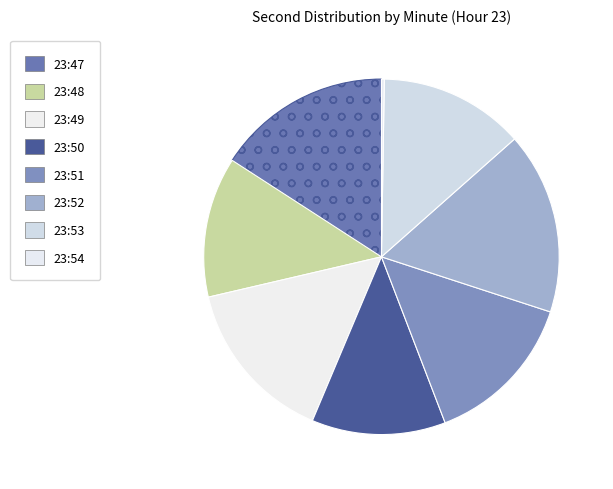

Count the number of slices in the pie.

8